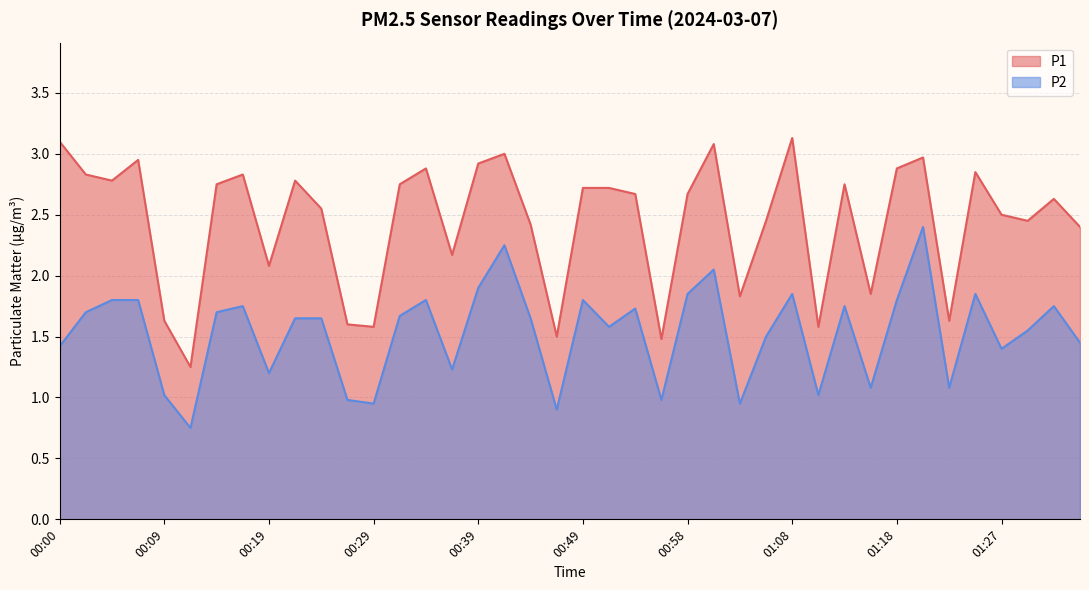

At which category does P1 reach its first local valley?

00:05